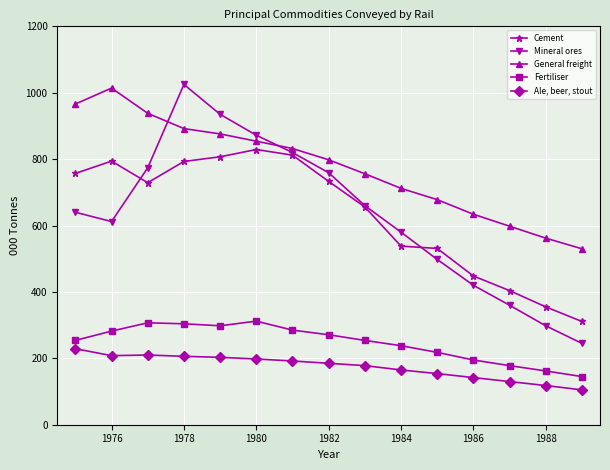

What is the difference between the maximum and second lowest values in the Cement series?

474